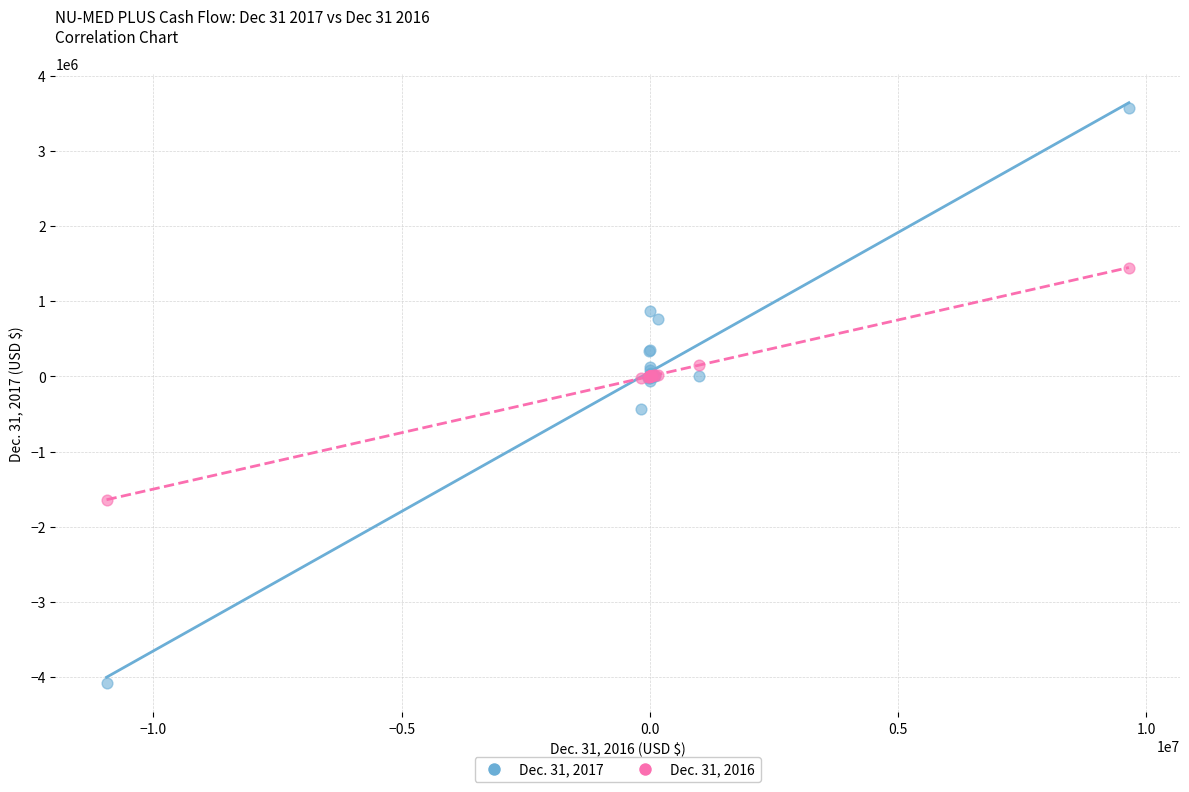

What is the X range (max minus min) for the scatter plot?

20597301.0